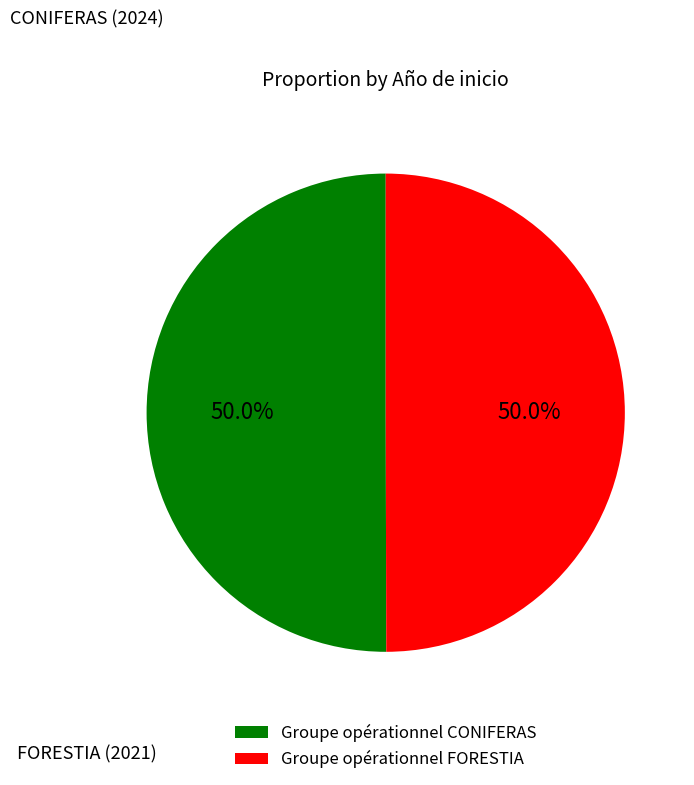

Is it true that Groupe opérationnel FORESTIA is 50% of the pie?

True